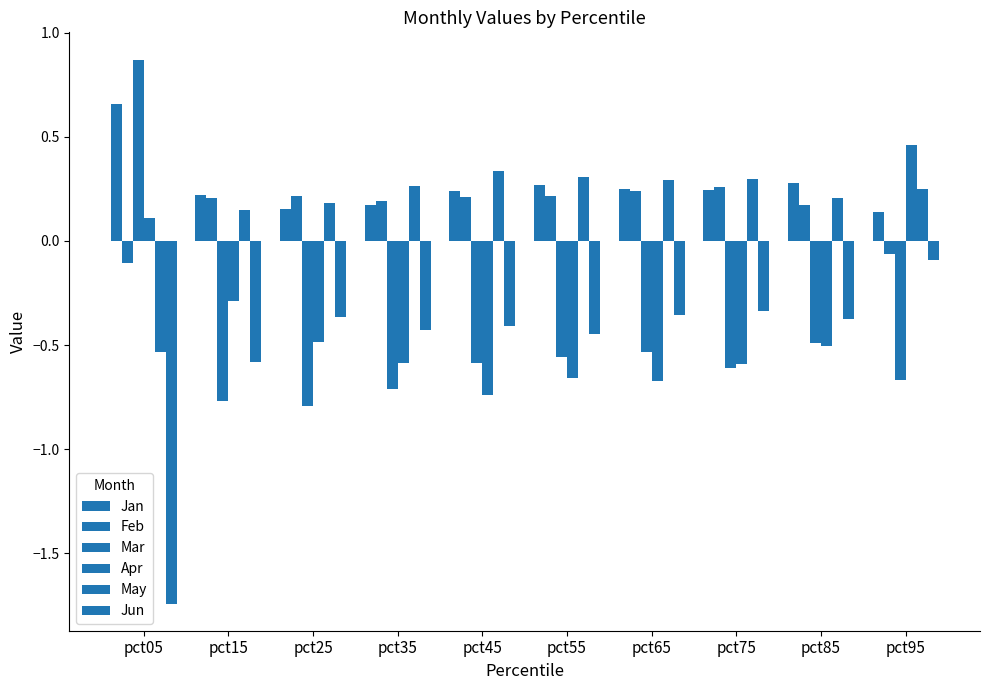

How many groups of bars are there?

10